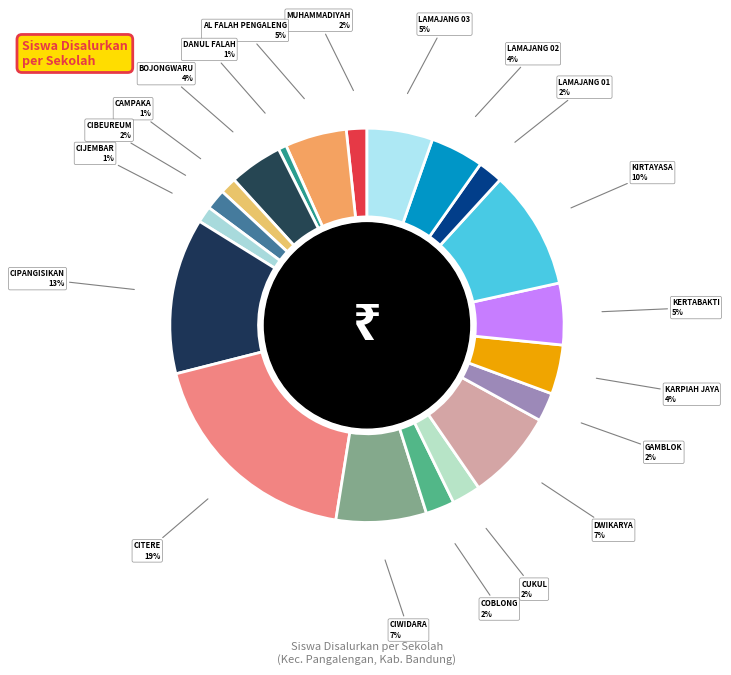

How many segments does this pie chart have?

20